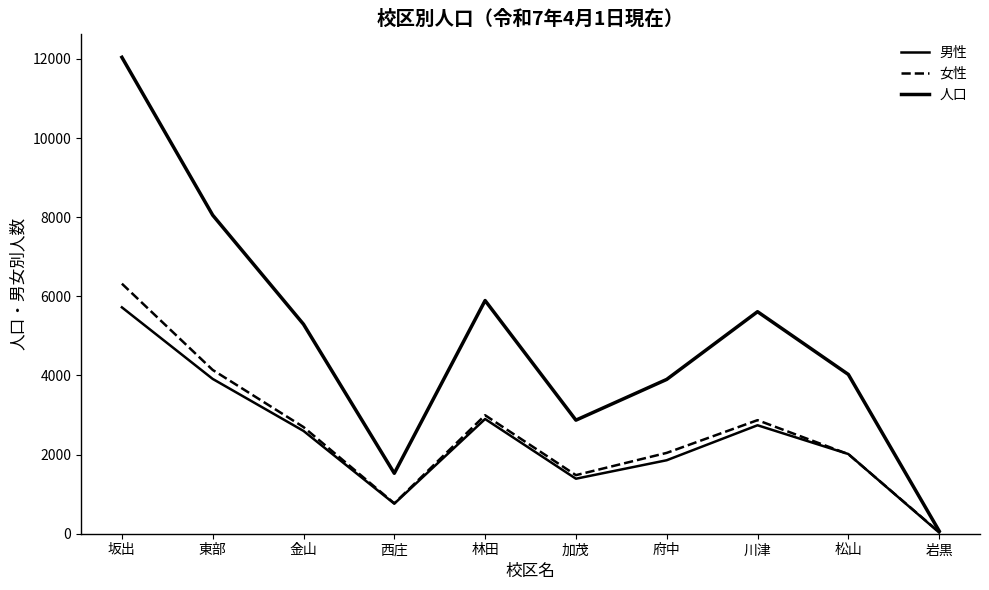

What is the difference between the maximum and minimum values in the 女性 series?

6279